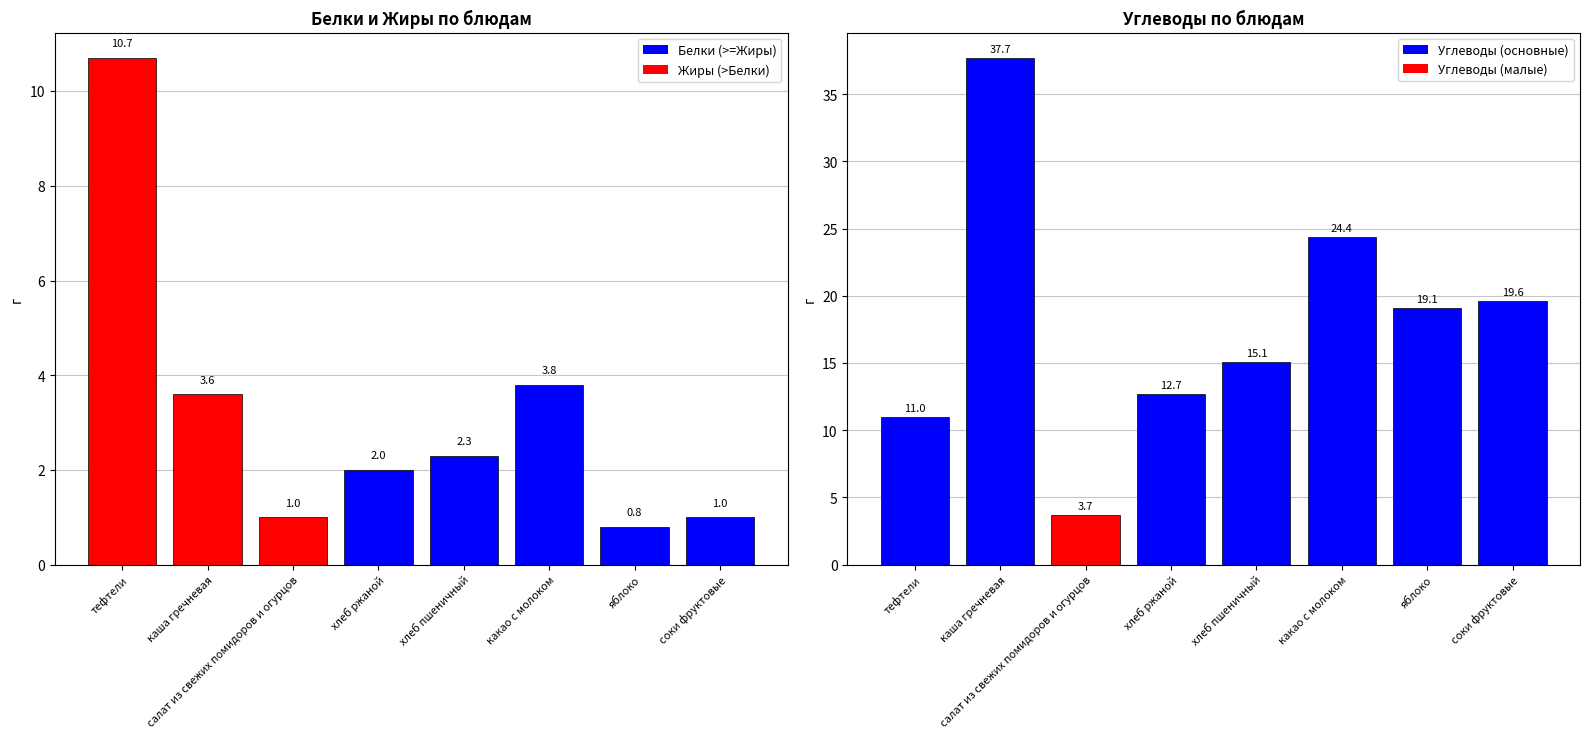

What is the difference between the maximum and minimum values in the Углеводы series?

34.0